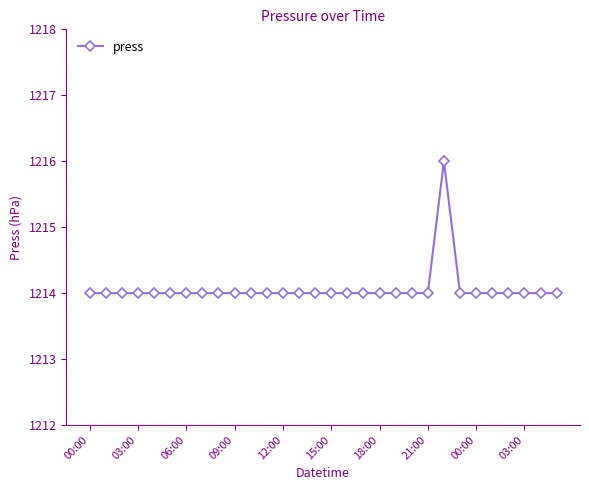

What is the value of the 10th point from the left?

1214